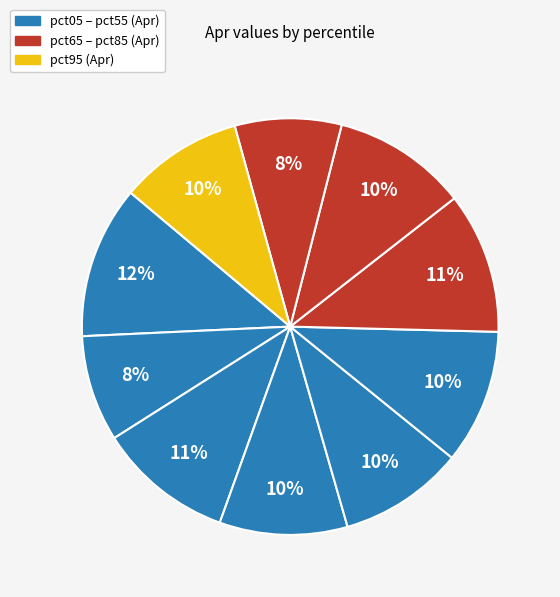

Count the number of slices in the pie.

10